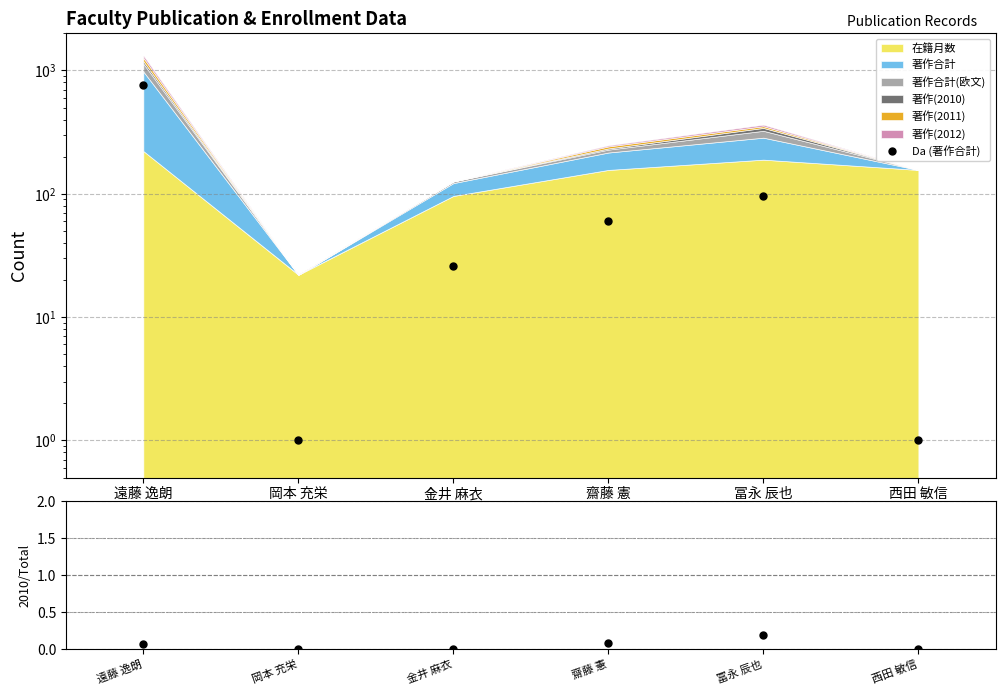

True or false: 著作(2010)/合計 and Da (著作合計) cross at least once.

False